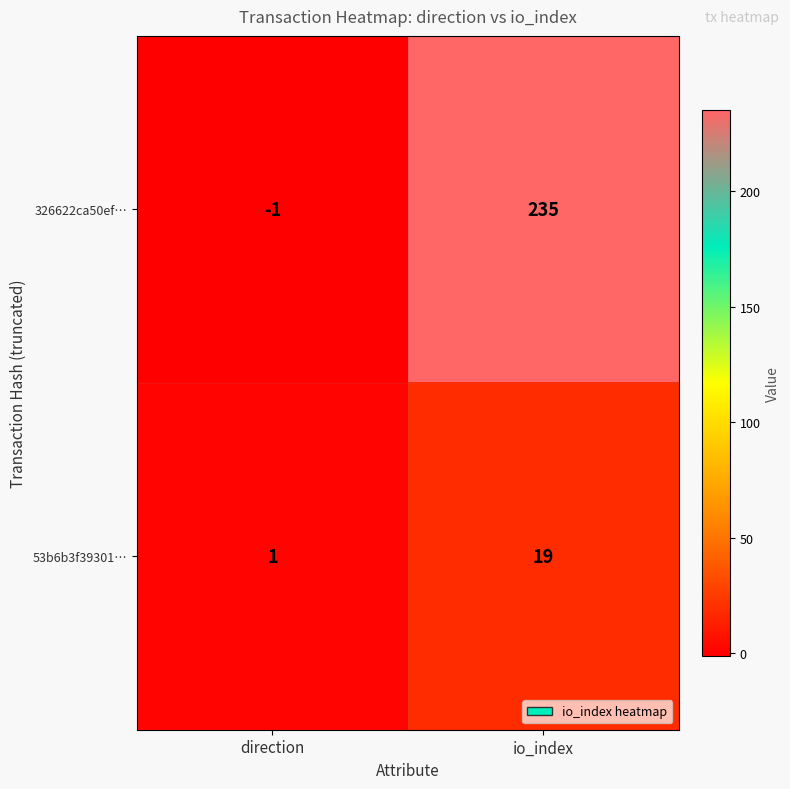

Which series has the widest spread of values?

326622ca50ef…